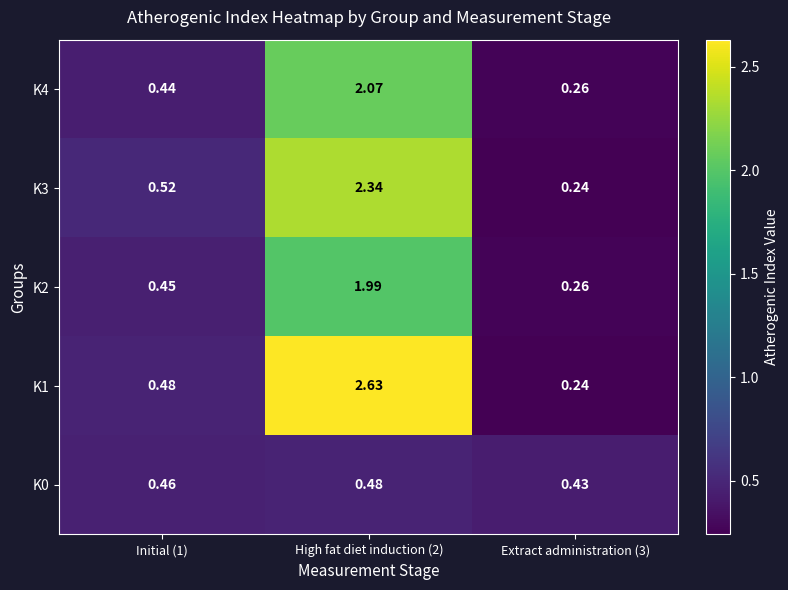

Rank the series by their maximum value, from highest to lowest.

K1, K3, K4, K2, K0